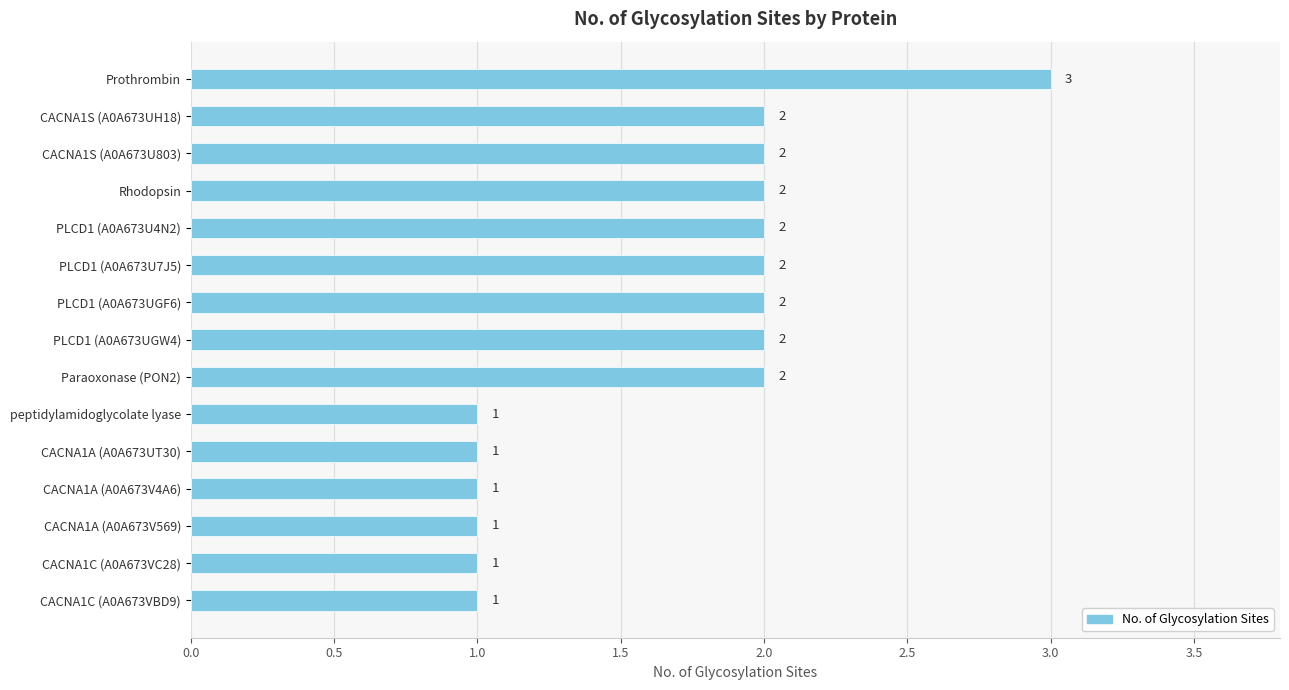

What is the ratio of the value at CACNA1A (A0A673UT30) to the value at CACNA1S (A0A673U803)?

0.5